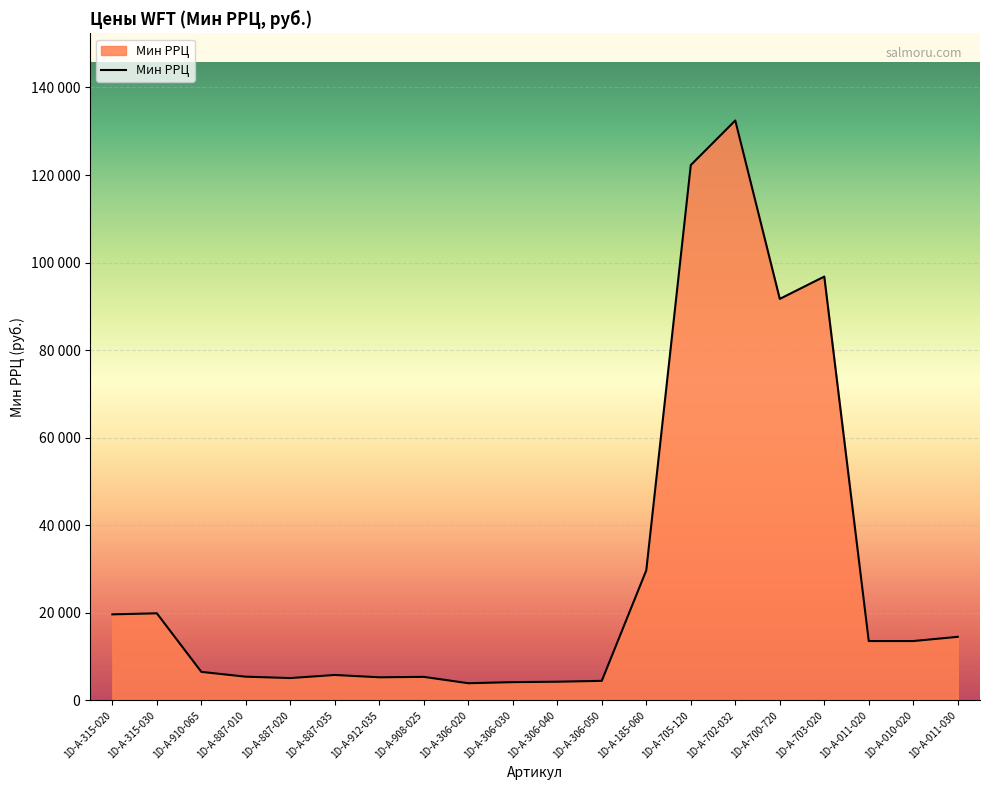

Reading right to left, what are all the values shown in this chart?

1D-A-011-030=14508	1D-A-010-020=13546	1D-A-011-020=13546	1D-A-703-020=96800	1D-A-700-720=91705	1D-A-702-032=132461	1D-A-705-120=122271	1D-A-185-060=29704	1D-A-306-050=4451	1D-A-306-040=4255	1D-A-306-030=4161	1D-A-306-020=3909	1D-A-908-025=5362	1D-A-912-035=5265	1D-A-887-035=5796	1D-A-887-020=5093	1D-A-887-010=5402	1D-A-910-065=6503	1D-A-315-030=19882	1D-A-315-020=19644